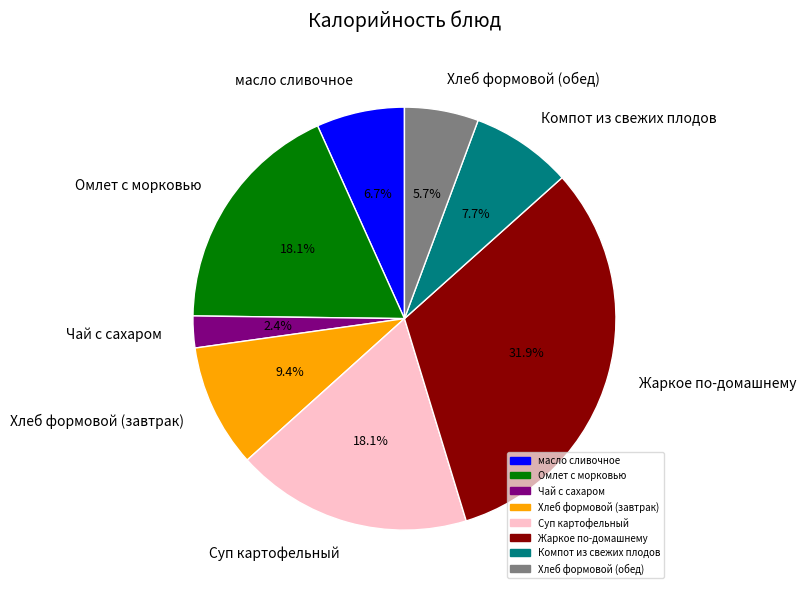

To the nearest percent, what percentage of the pie is масло сливочное?

7%